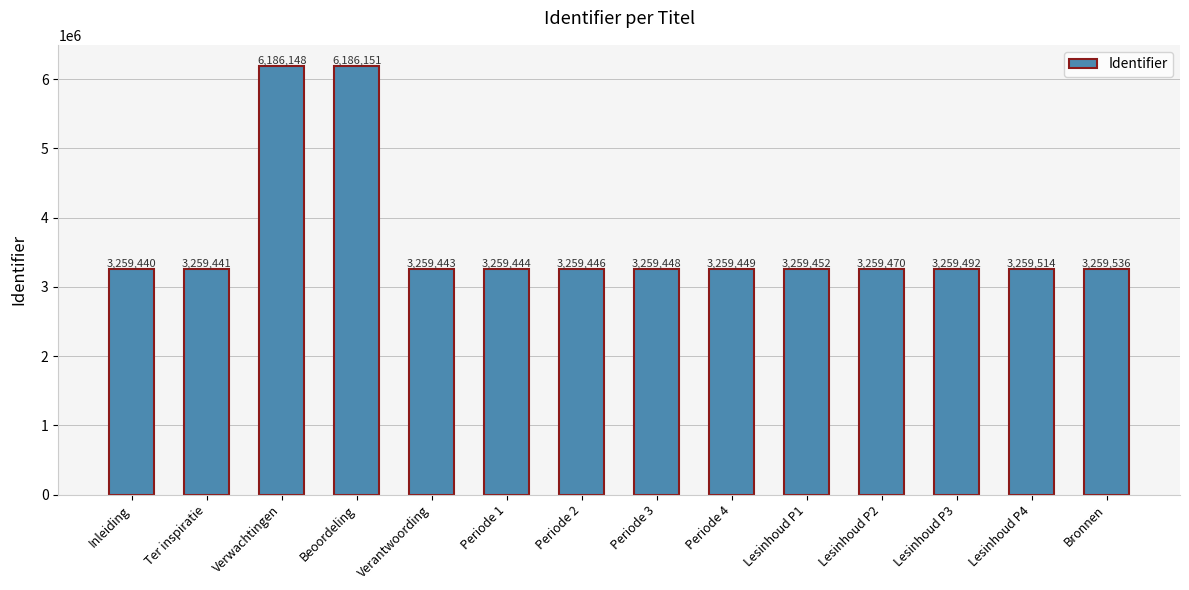

What is the sum of the values at Lesinhoud P4 and Periode 2?

6518960